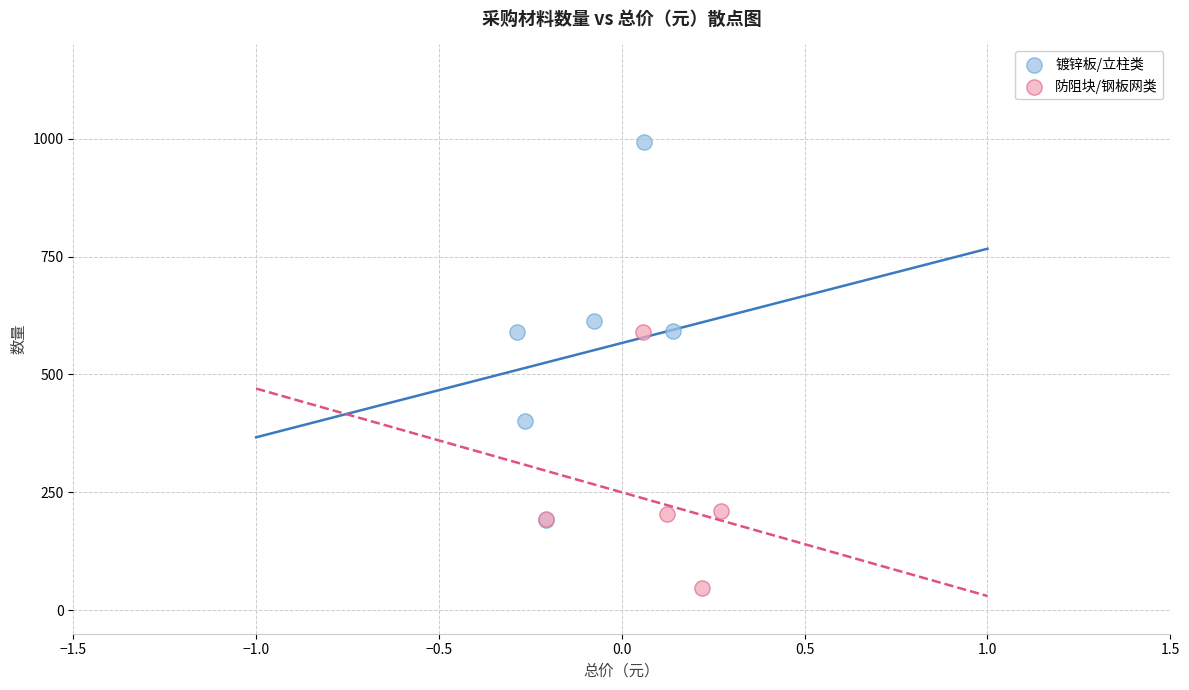

Which series has the widest spread of Y values?

镀锌板/立柱类